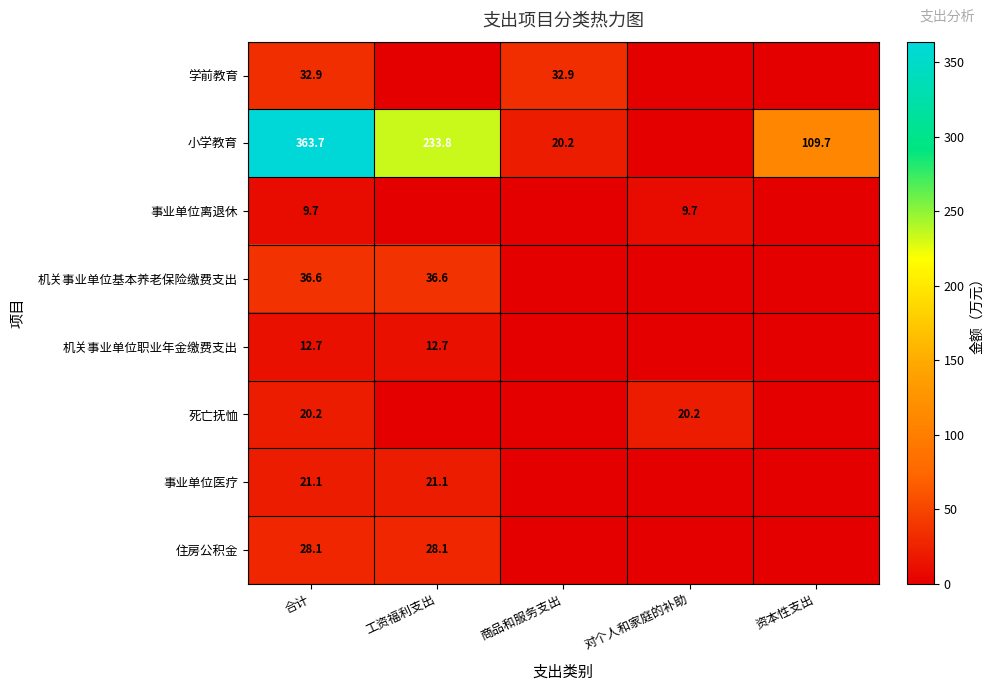

What is the spread (max minus min) of values at 合计?

354.0